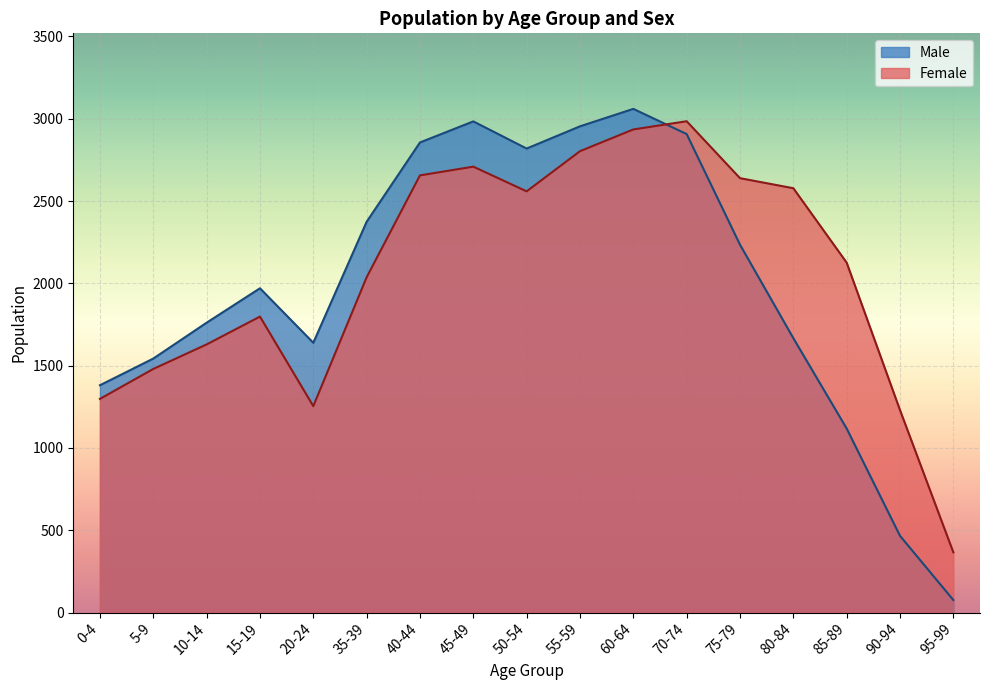

Which series has the widest spread of values?

Male